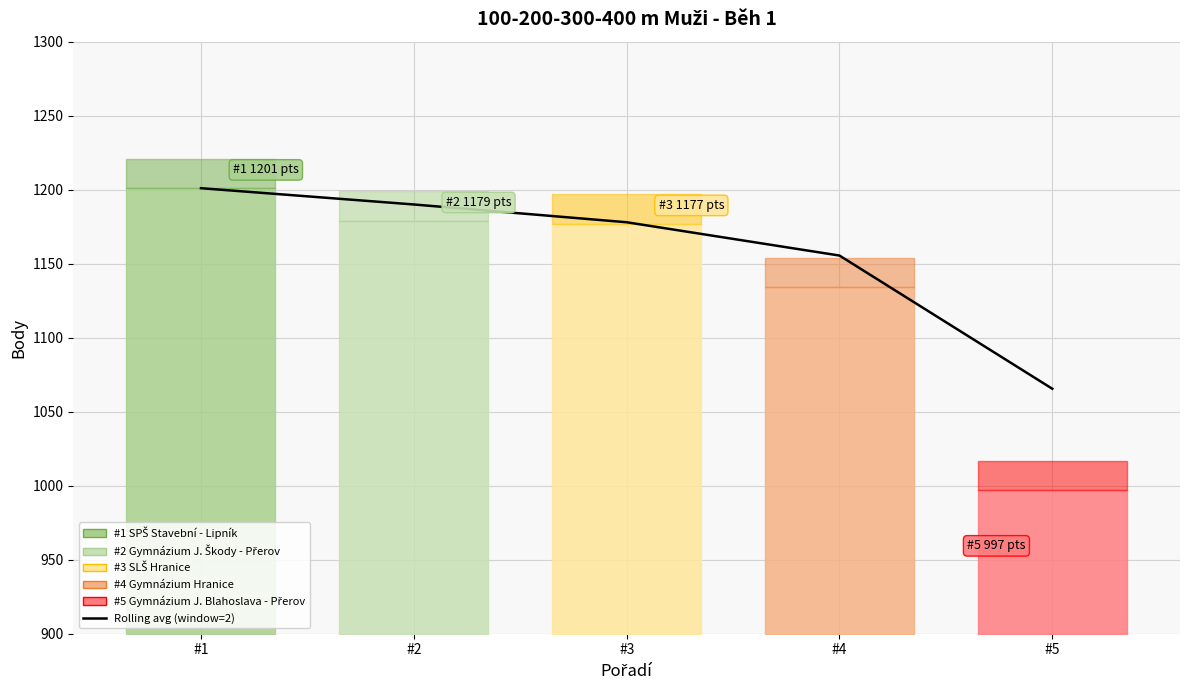

How many data points are above 1178?

2